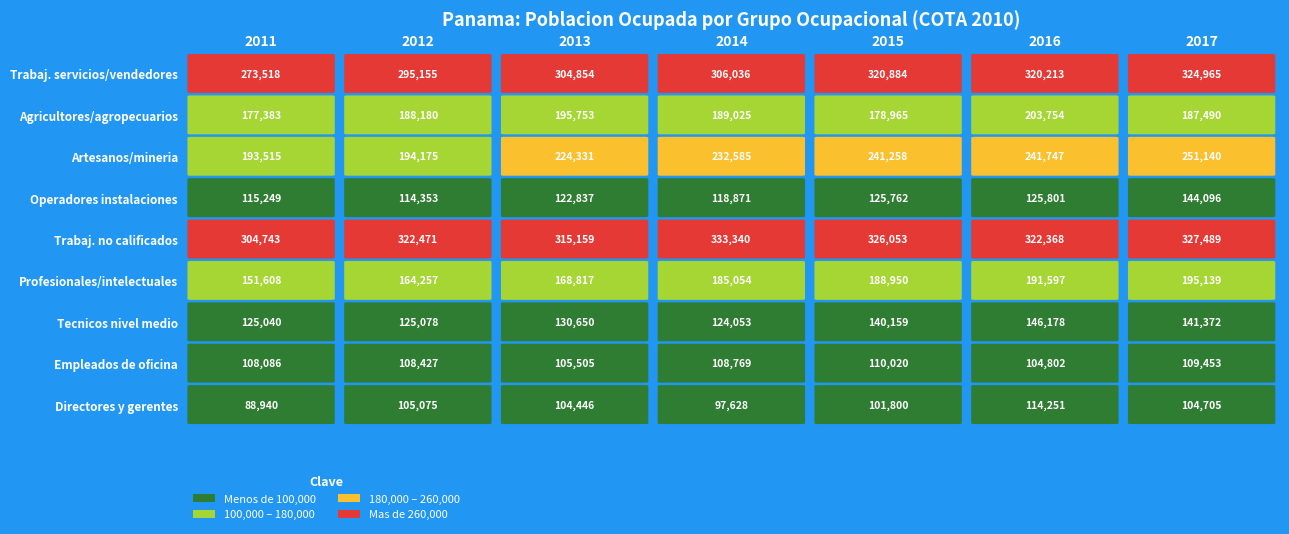

How many data points in Trabajadores no calificados are above 322471?

3